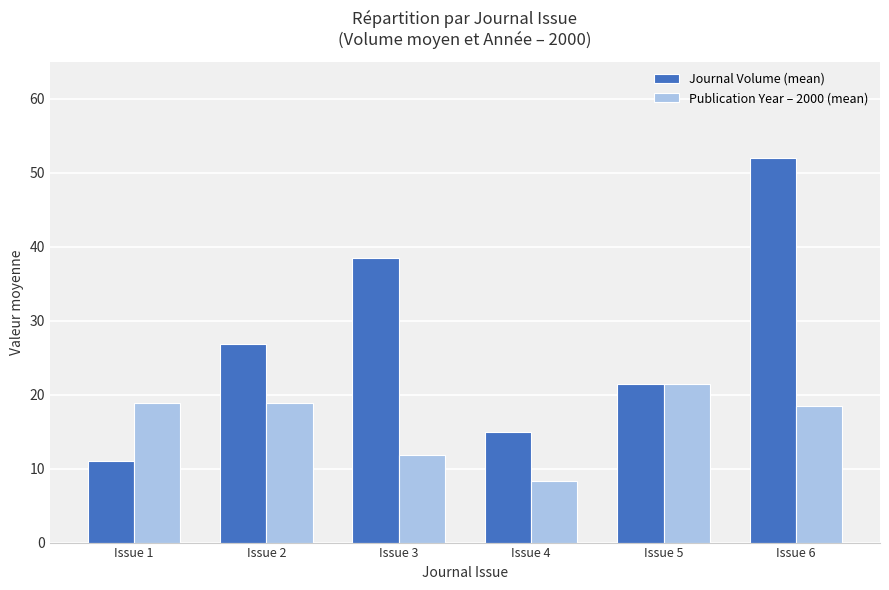

What are all the series names shown in the legend?

Journal Volume (mean), Publication Year – 2000 (mean)